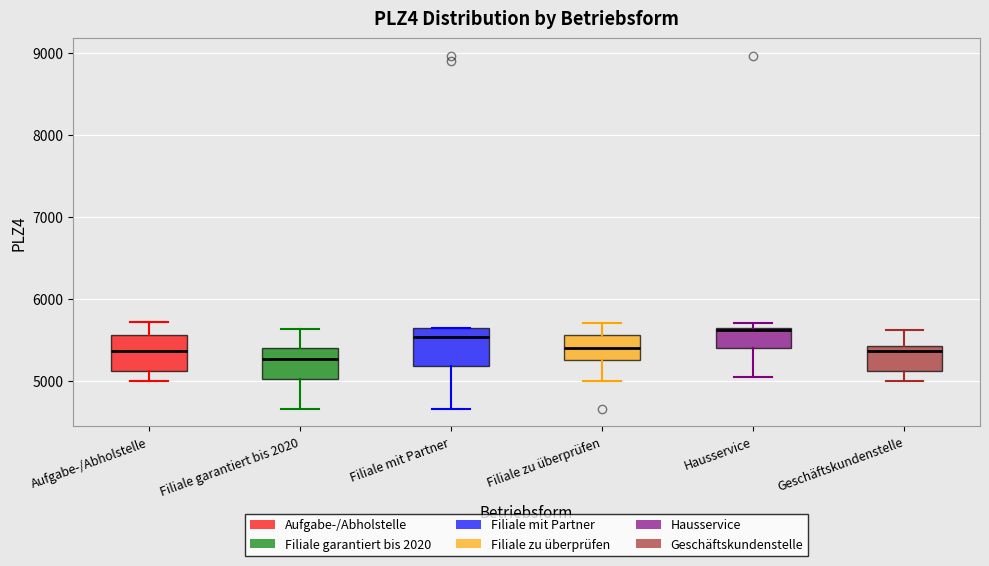

Where is the upper edge of the box for Hausservice on the y-axis? The values are not printed on the chart, so give them approximately, as read against the axis.

5600